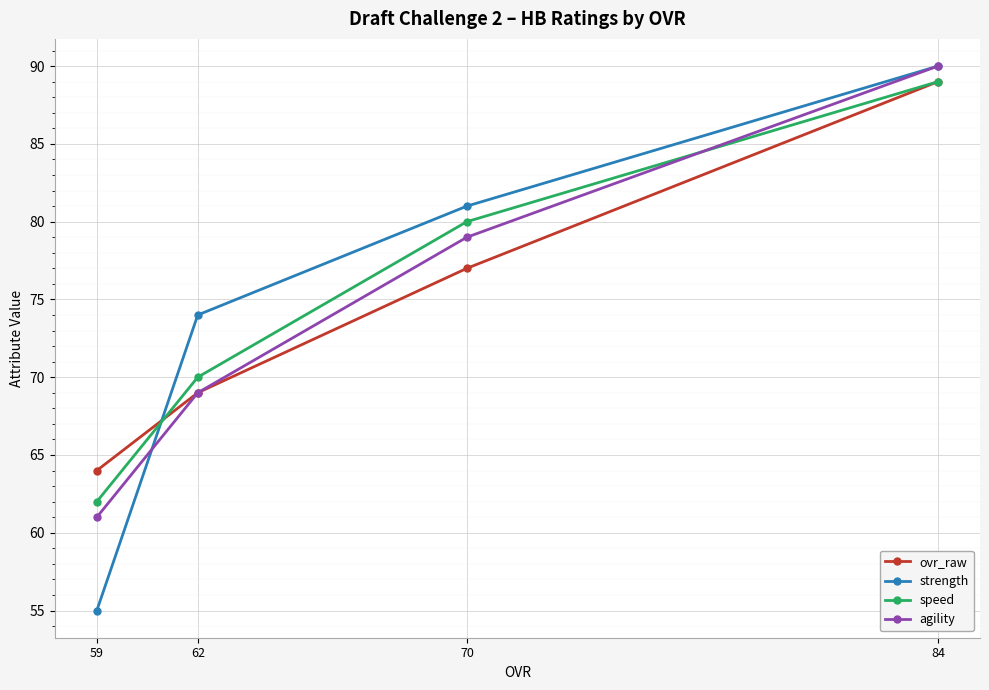

Rank the series by their maximum value, from highest to lowest.

strength, agility, ovr_raw, speed